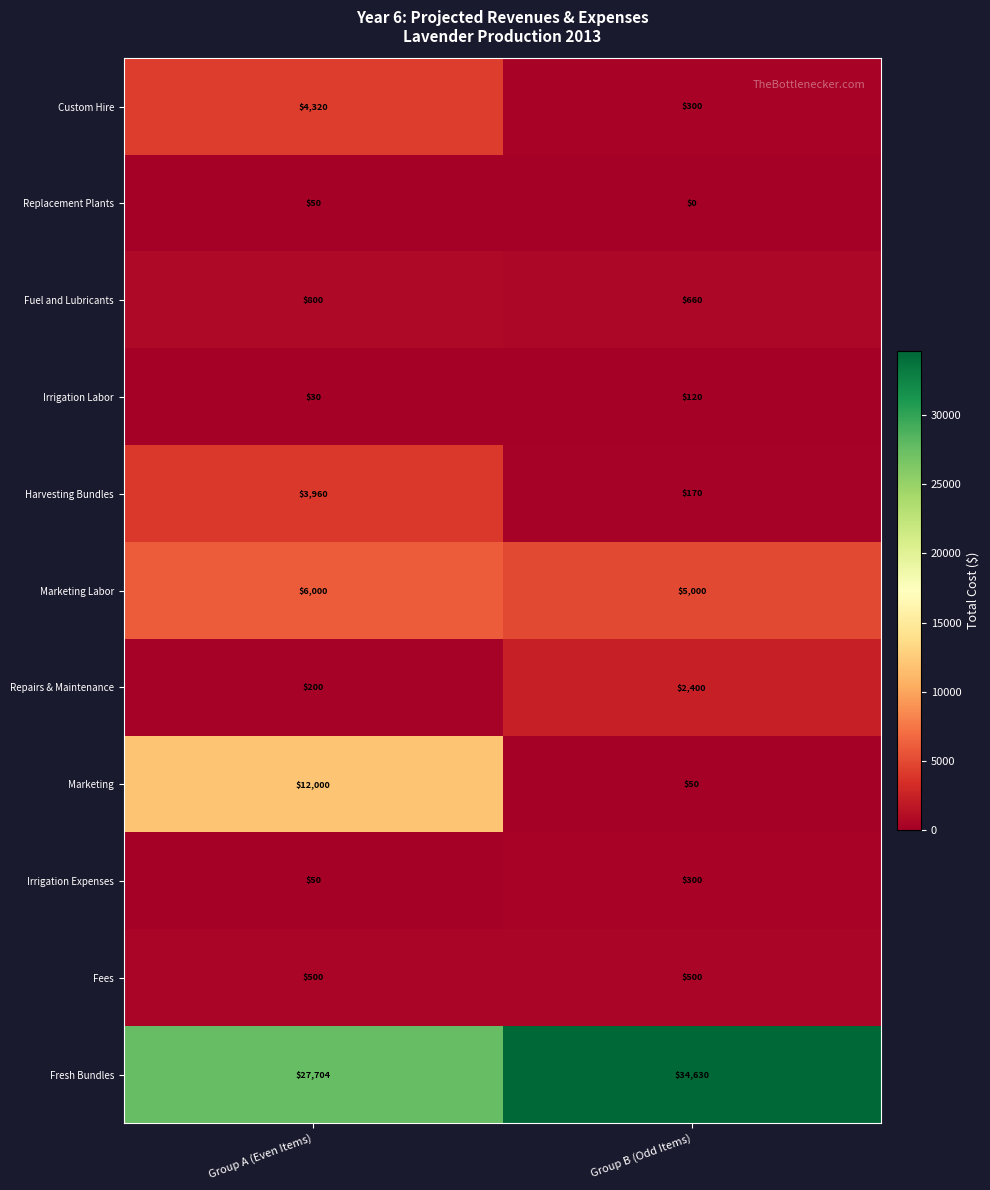

Which series has the largest range (max minus min)?

Marketing